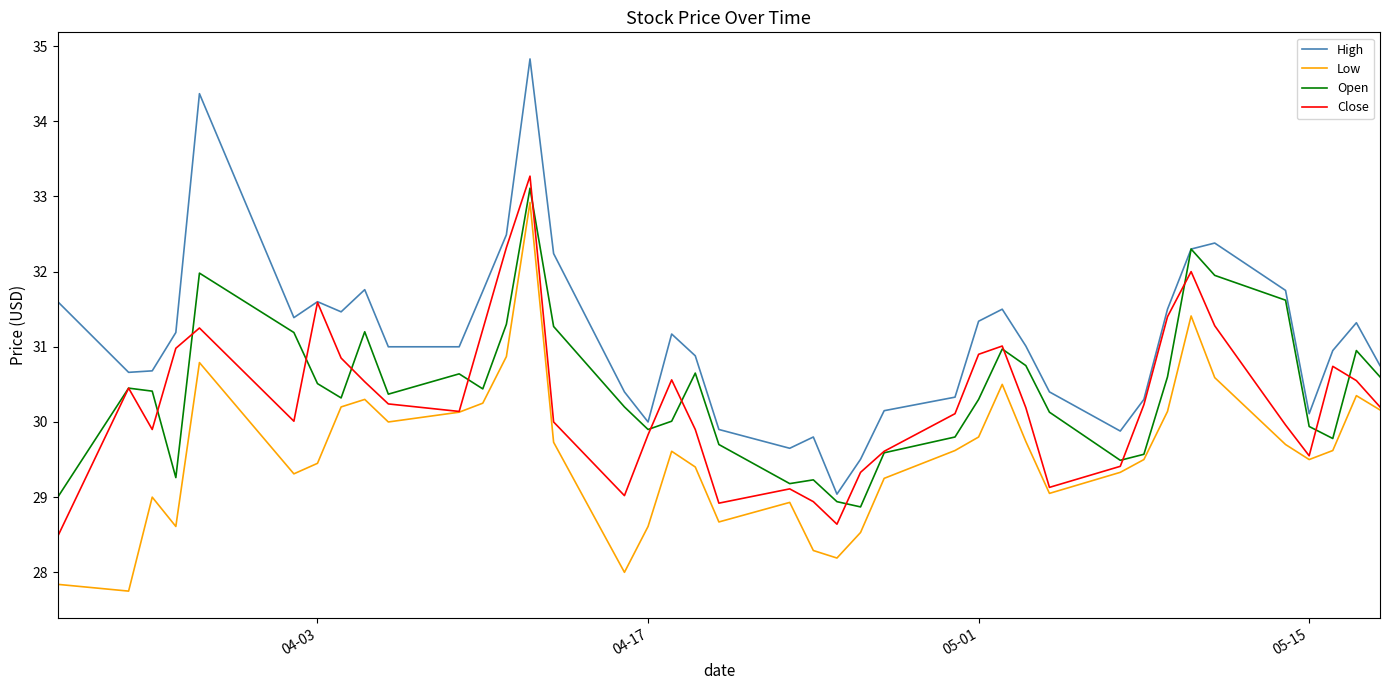

Which series has the widest spread of values?

High